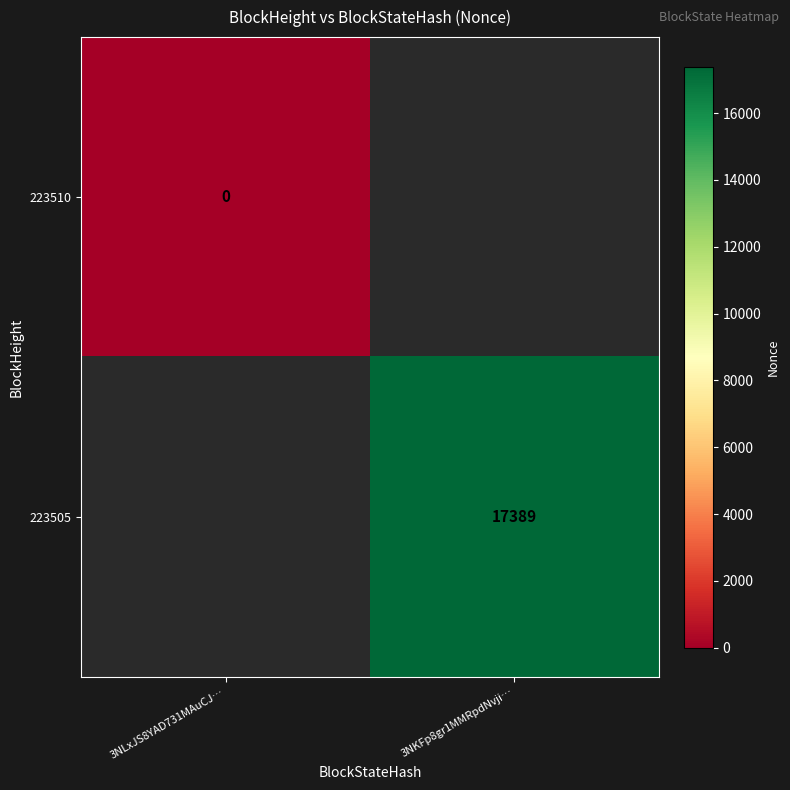

True or false: 223505 has a value of 17389 at 3NKFp8gr1MMRpdNvji….

True